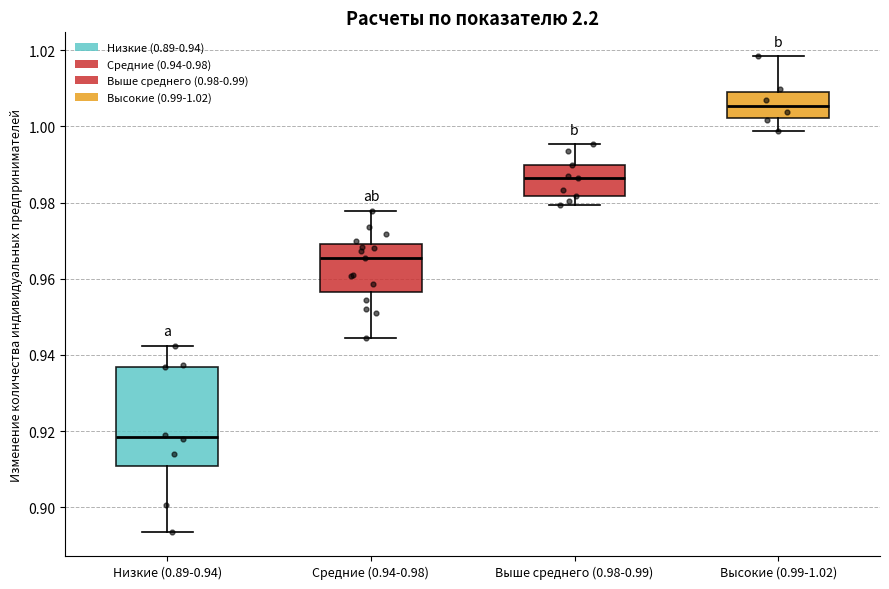

Comparing the boxes themselves (not the whiskers), which one is the tallest?

Низкие (0.89-0.94)